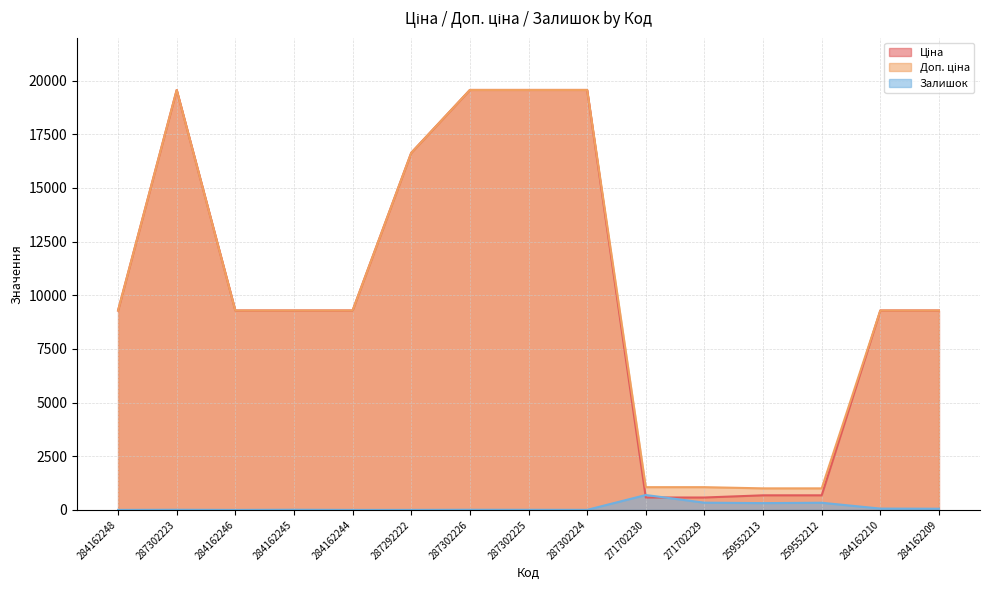

True or false: Залишок has a value of 77.6 at 259552212.

False